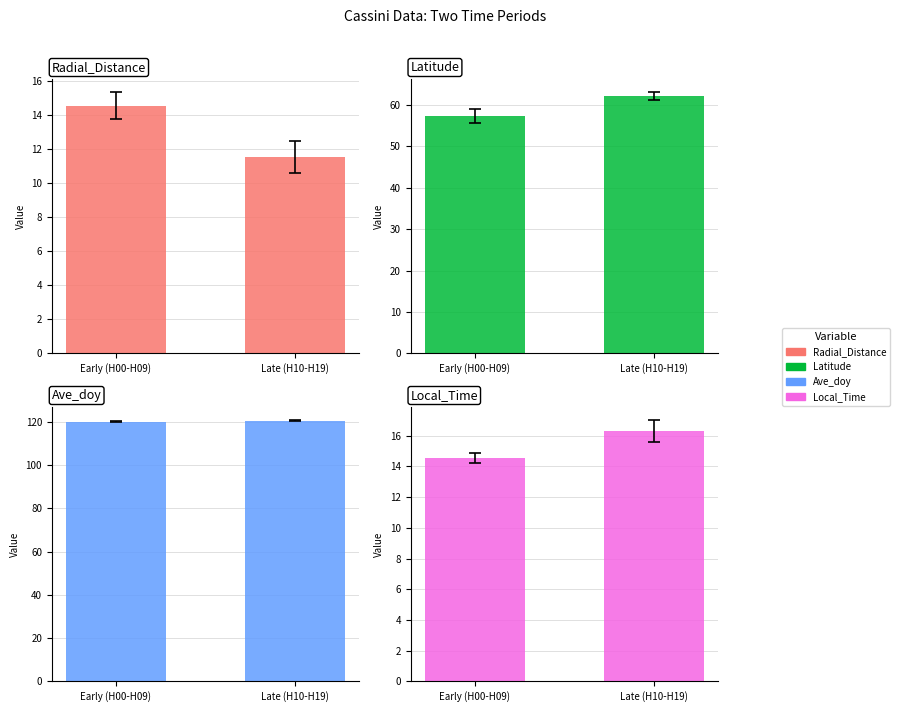

The value of Latitude at Early (H00-H09) is 15.3. True or false?

False